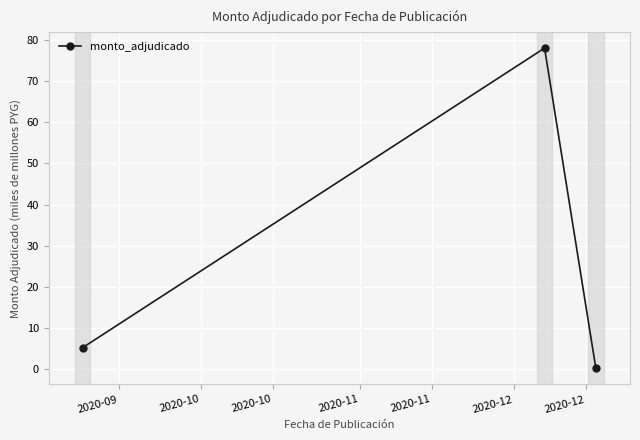

What is the value of the 2nd point from the left?

78.1